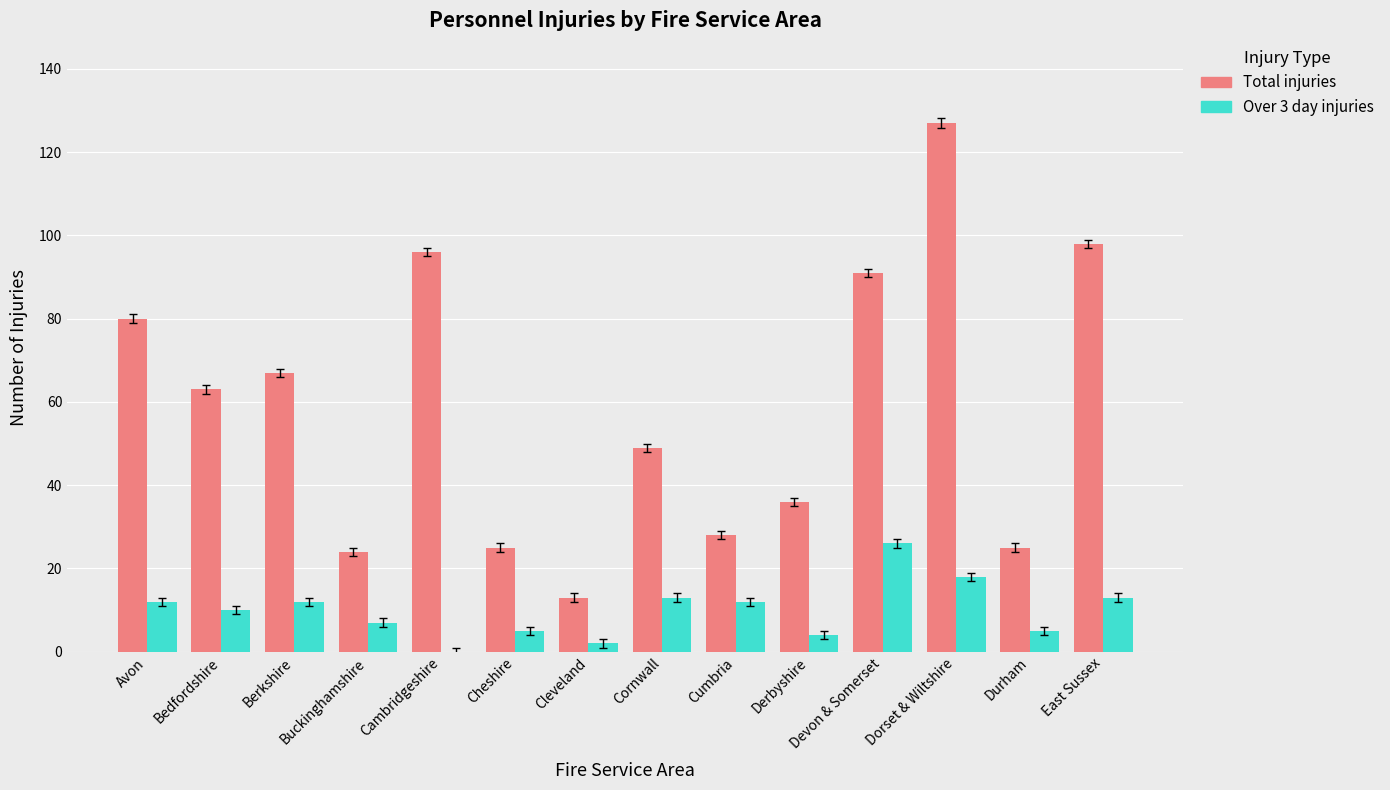

Are the bars horizontal?

No